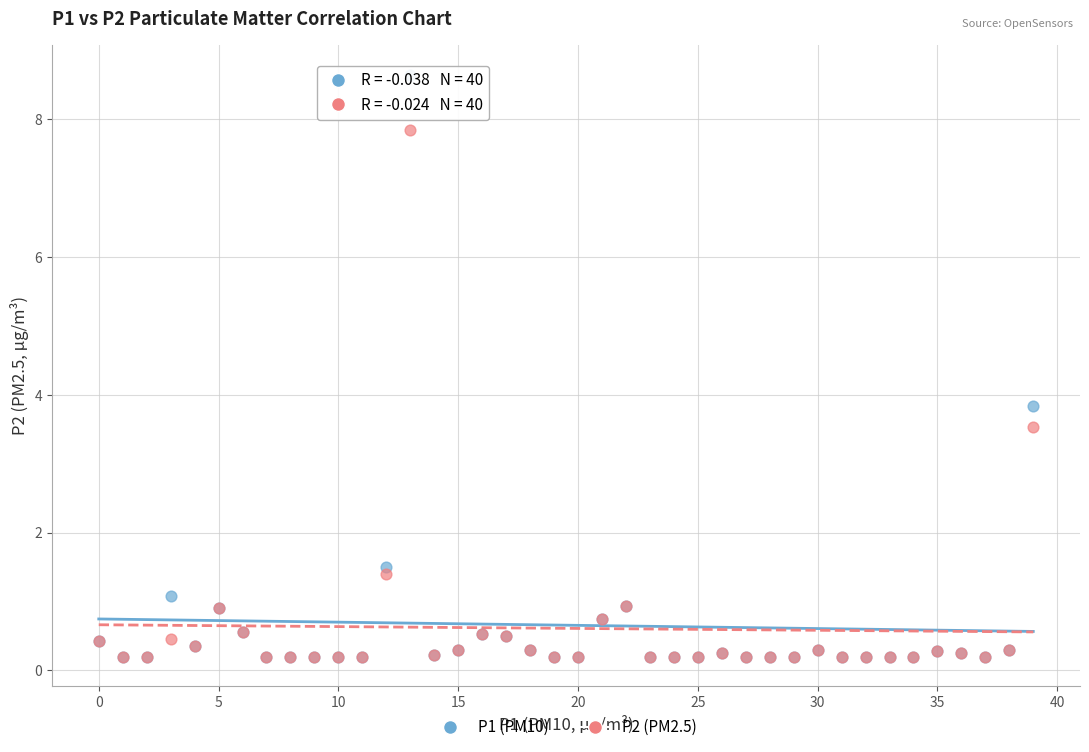

Across all series, what Y value is closest to 4?

3.8